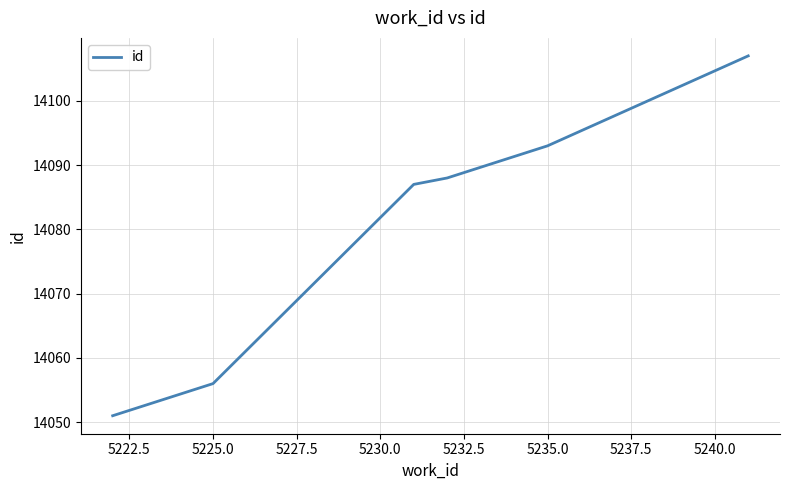

What is the sum of all values?

84482